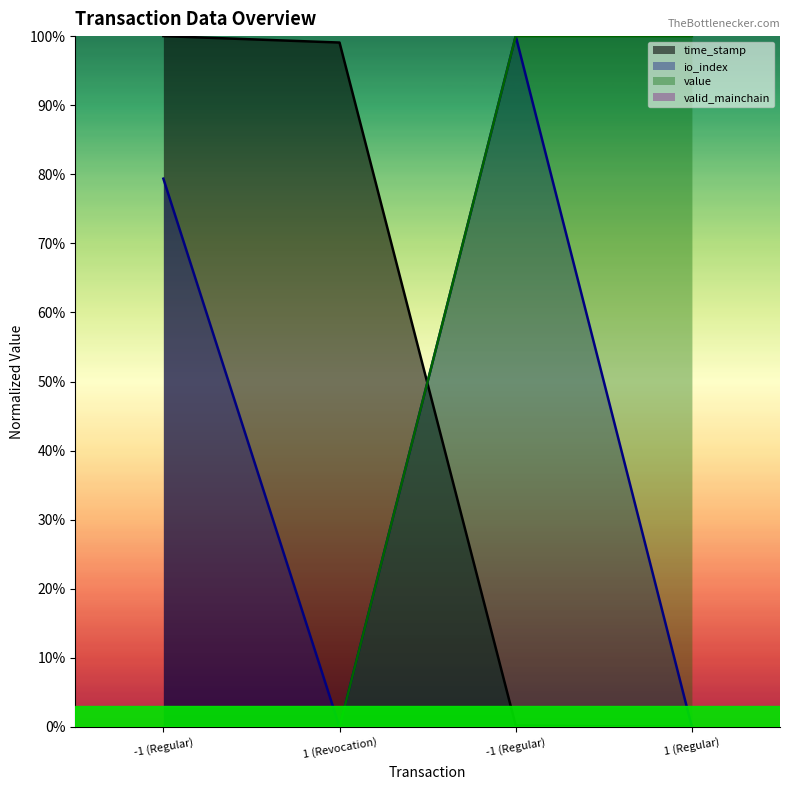

What is the label of the 2nd point from the left?

1 (Revocation)